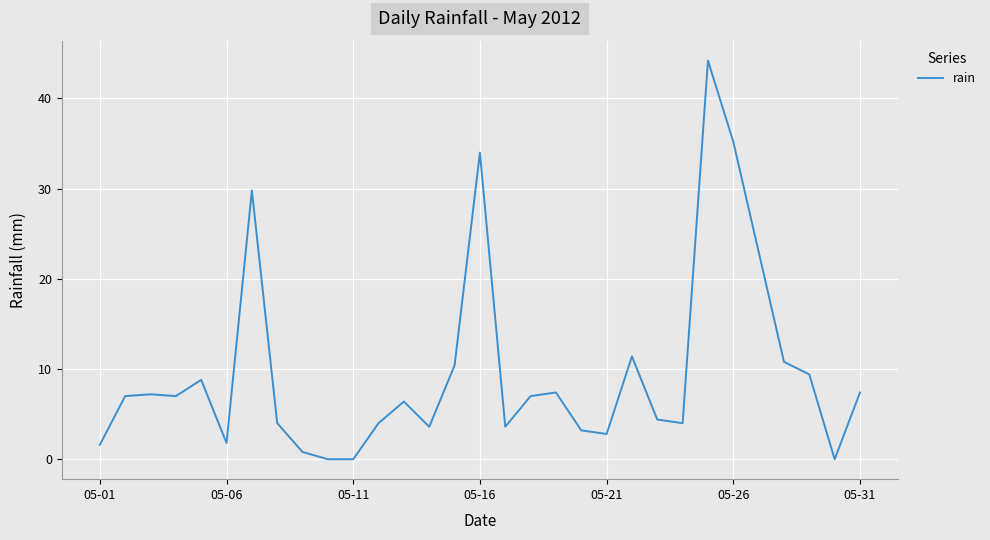

What is the maximum value shown in the chart?

44.2